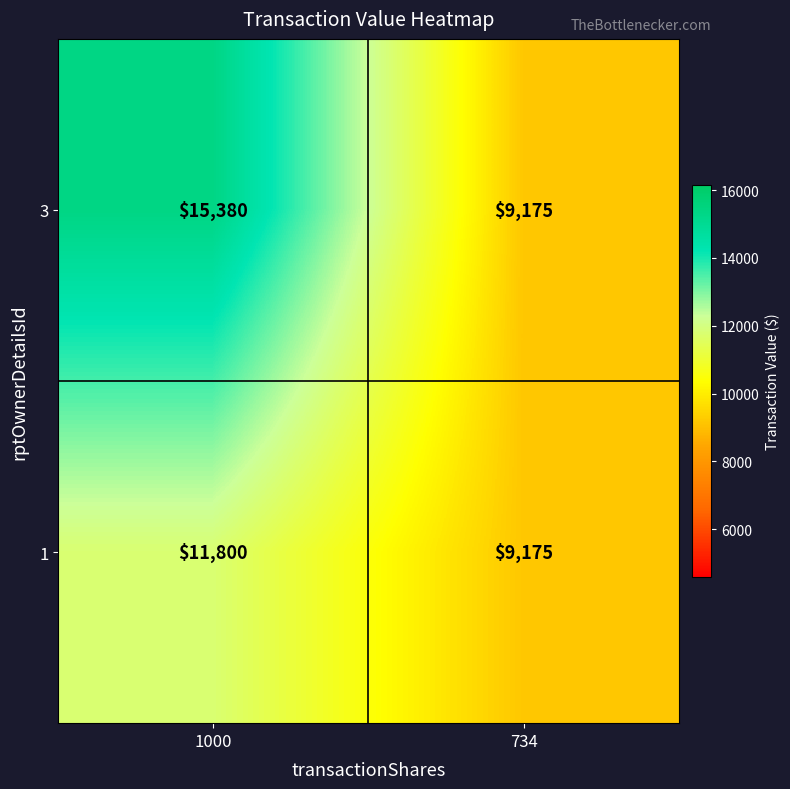

Rank the series by their average value, from lowest to highest.

1, 3